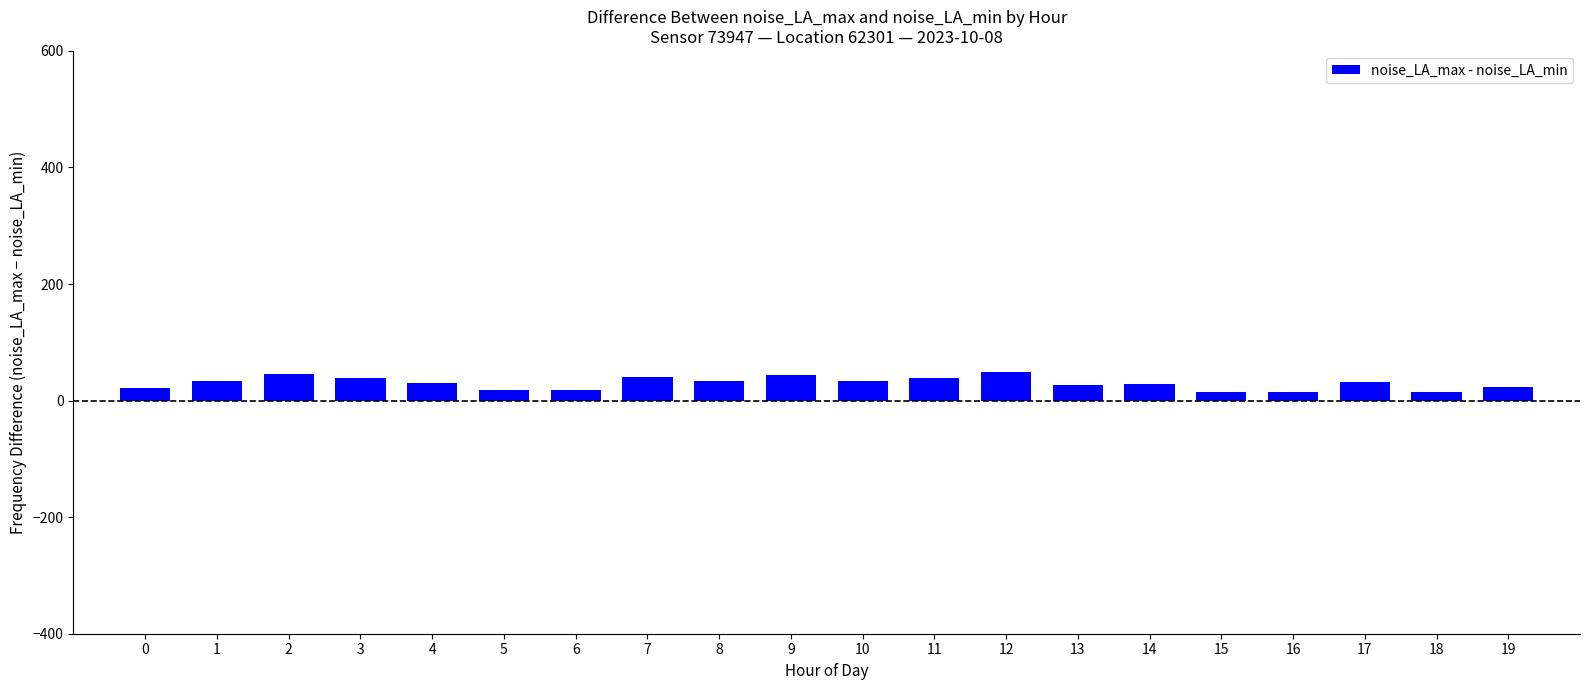

Which has a higher value, 9 or 6?

9